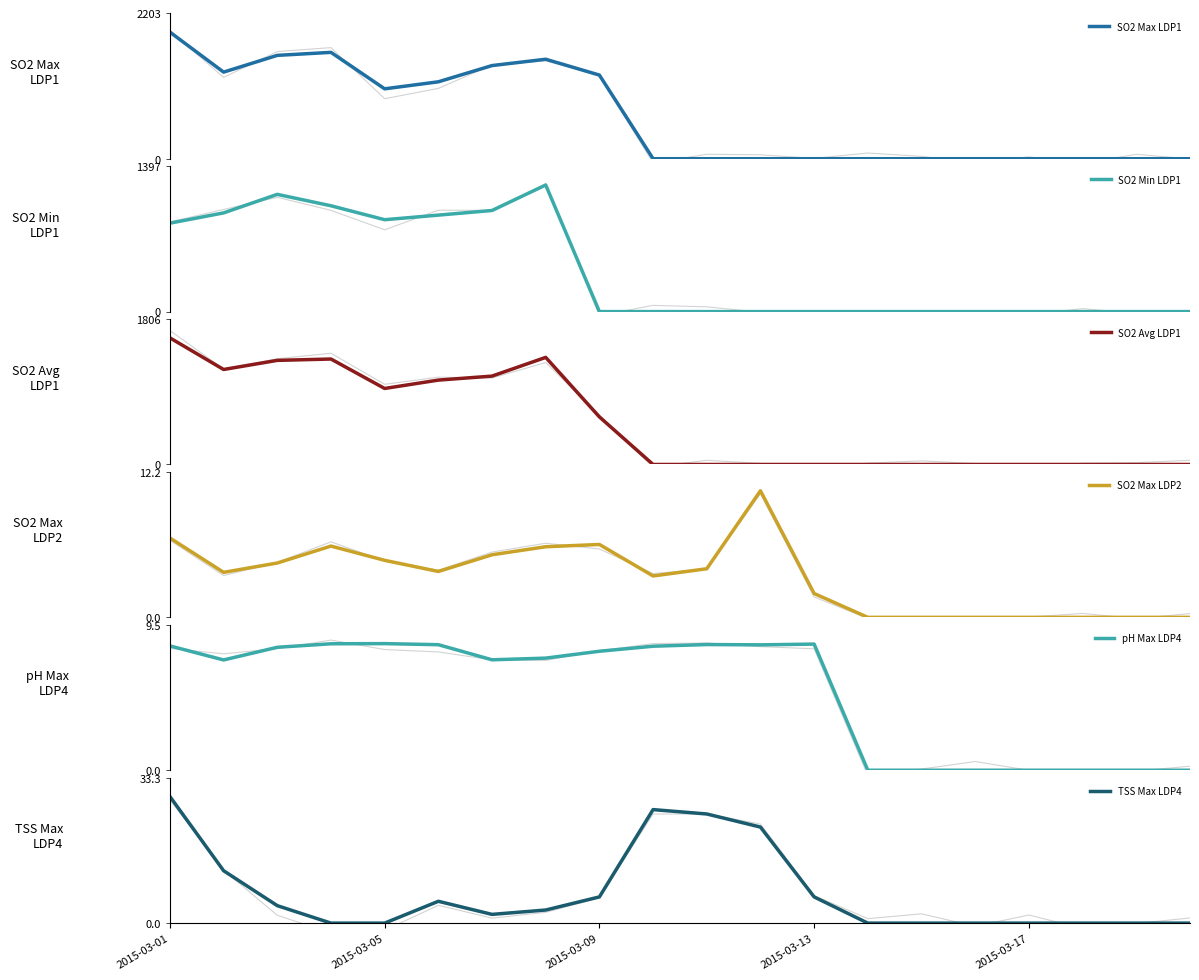

True or false: SO2 Max LDP2 and pH Max LDP4 cross at least once.

True